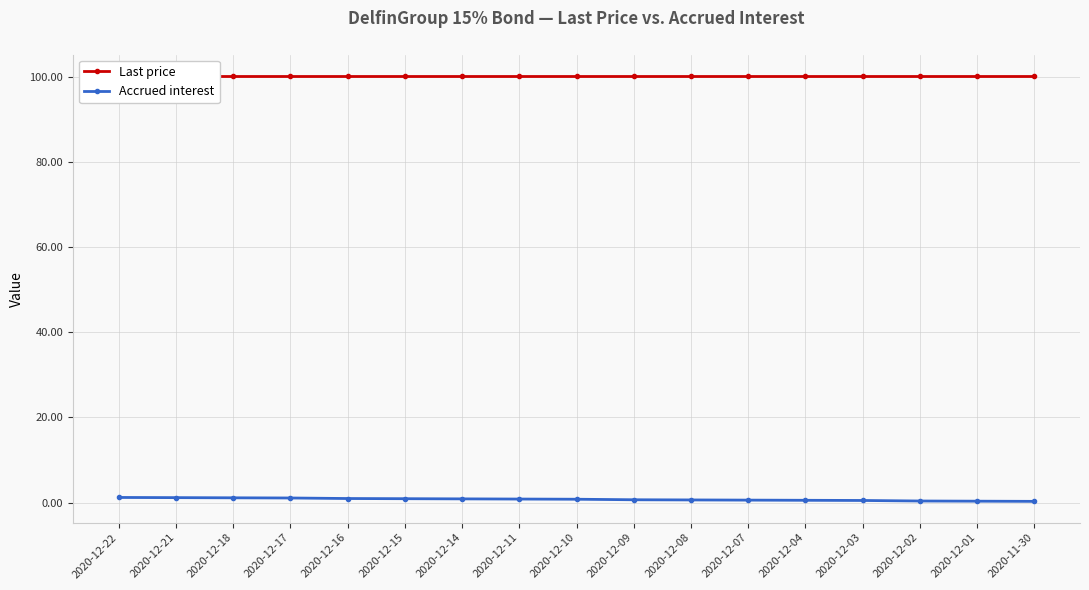

Rank the series by their average value, from highest to lowest.

Last price, Accrued interest